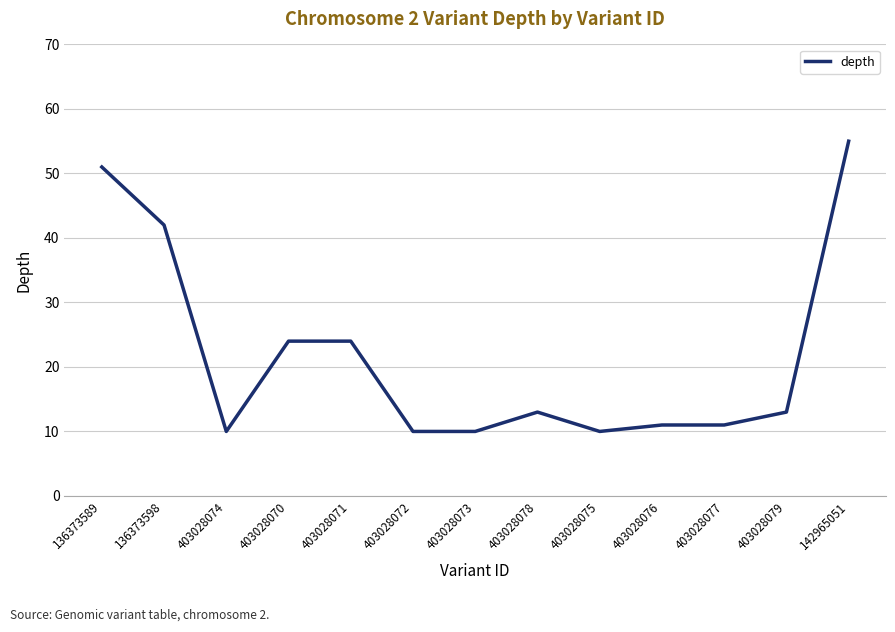

Where is the first local minimum?

403028074